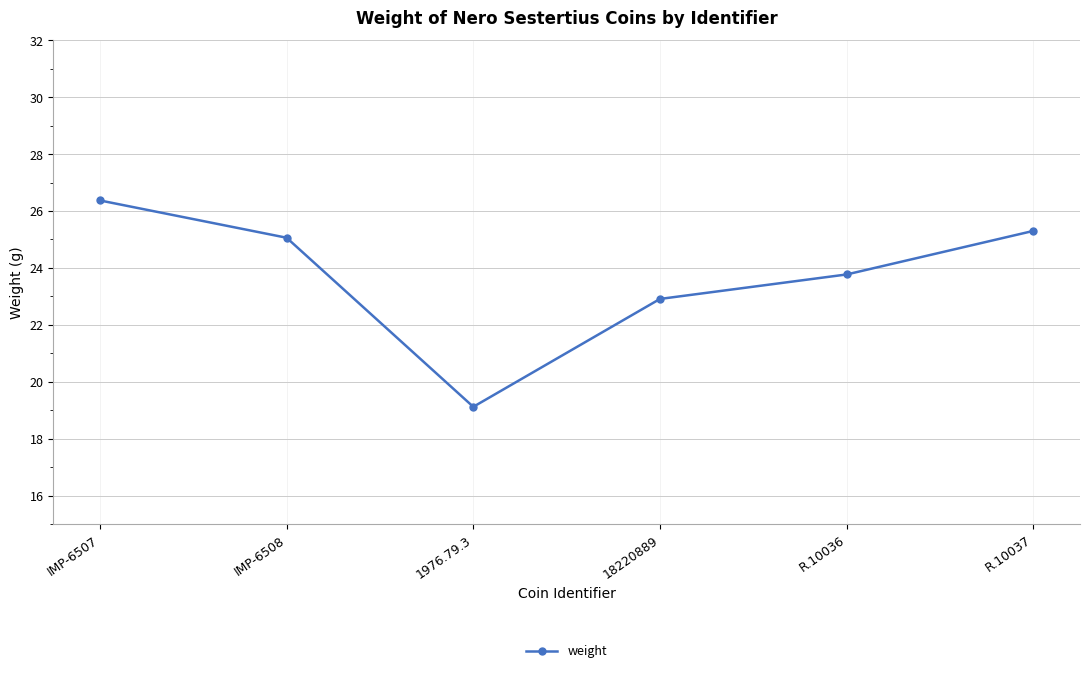

What position from the right is IMP-6507?

6